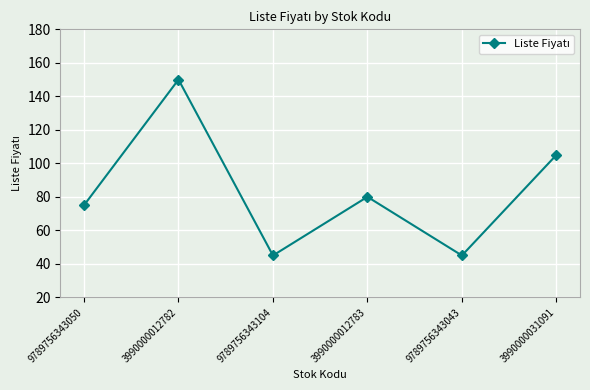

The value at 9789756343050 is 75. True or false?

True